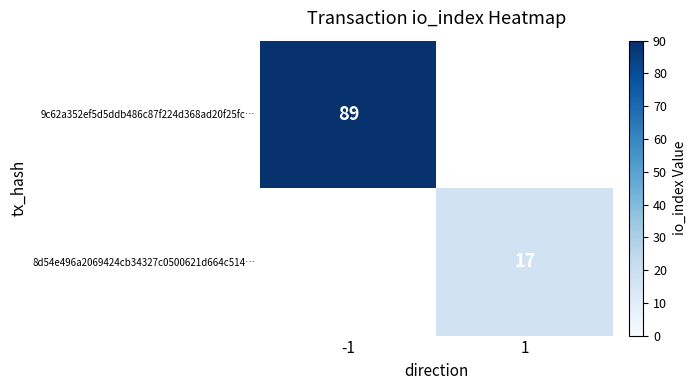

True or false: 8d54e496a2069424cb34327c0500621d664c514… has a value of 17 at 1.

True